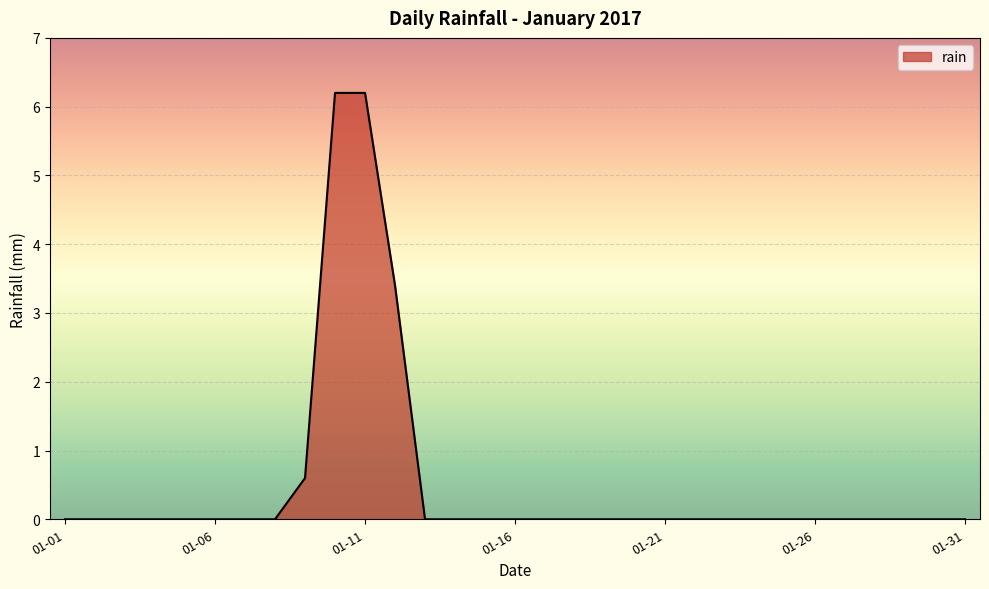

What is the difference between the second highest and minimum values?

6.2